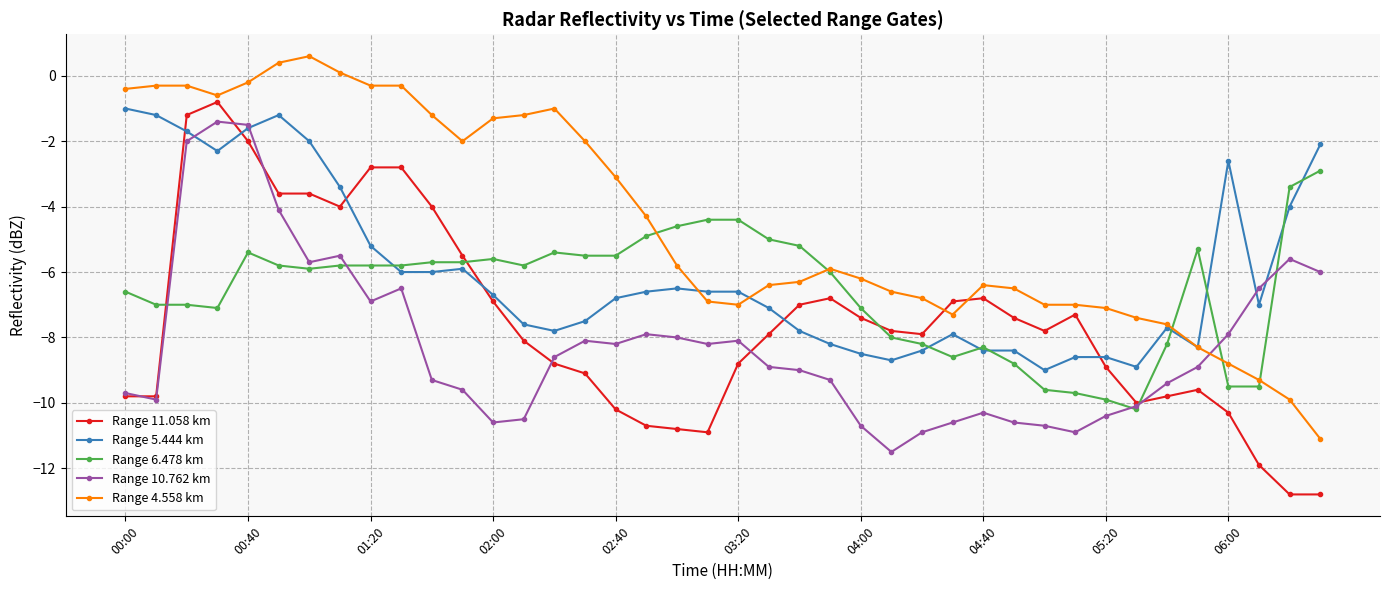

At how many categories does at least one series exceed -8?

40